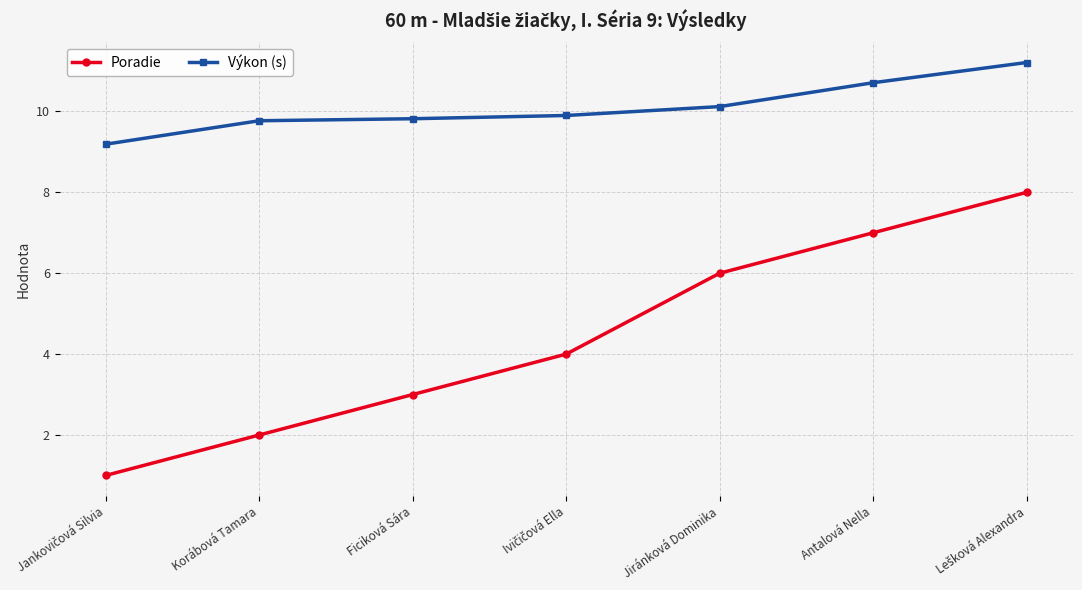

Between Korábová Tamara and Ficiková Sára, which series saw the biggest shift?

Poradie